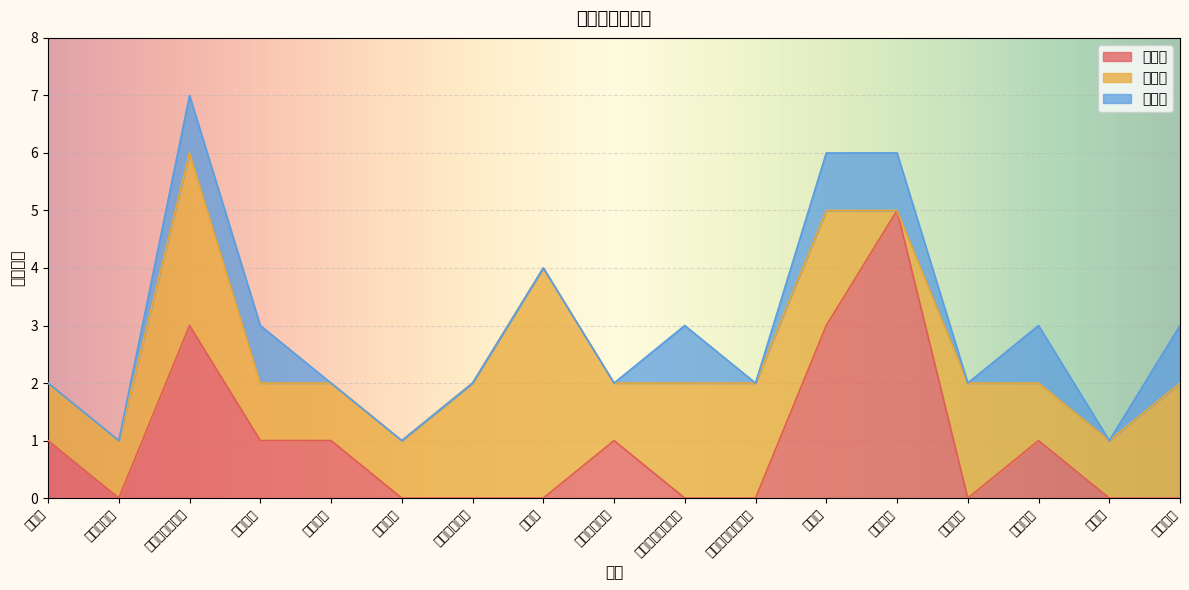

Which series changed the most between 外国语学院 and 经济学院?

二等奖